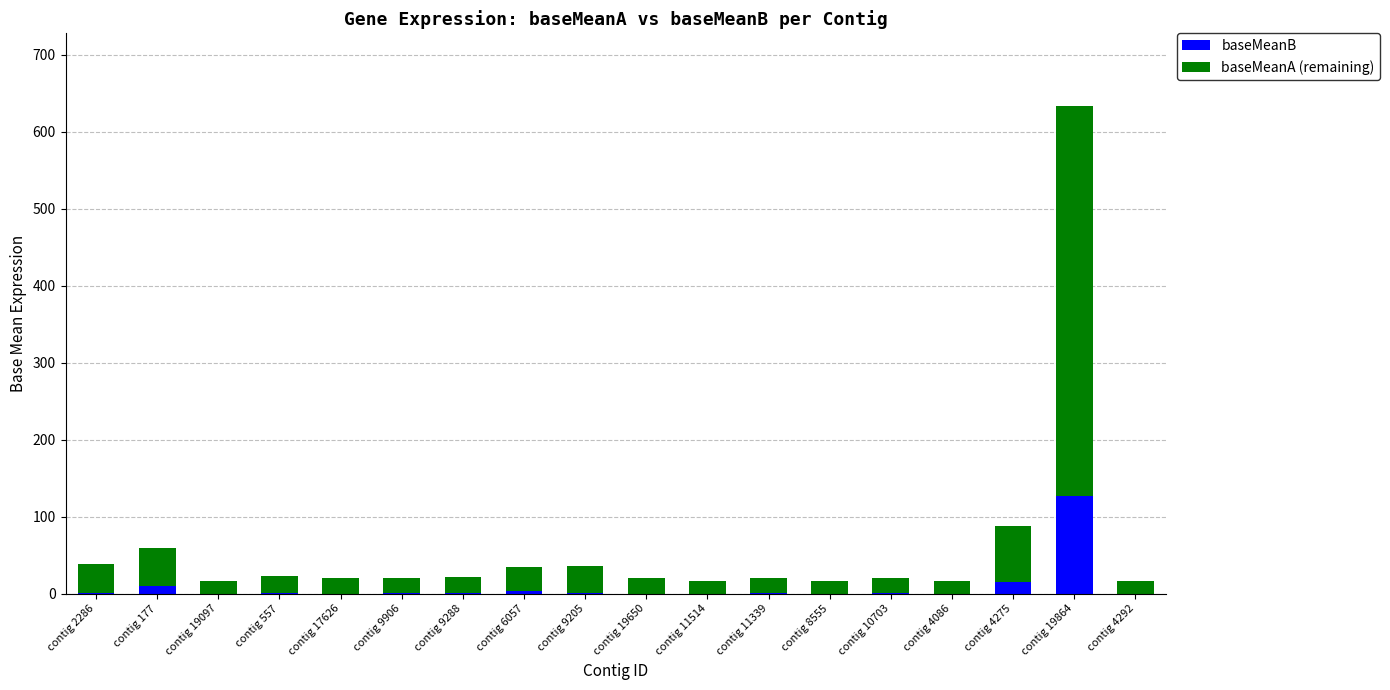

At which category is the sum across all series the highest?

contig 19864